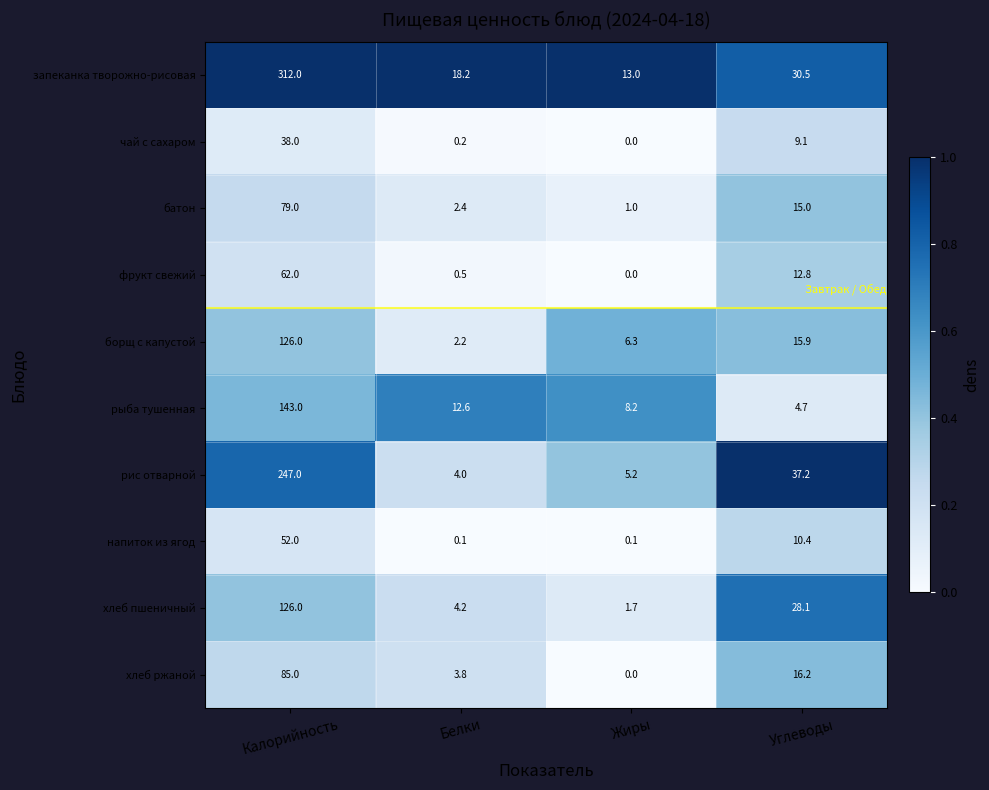

The борщ с капустой series shows 199.5 at Калорийность. True or false?

False